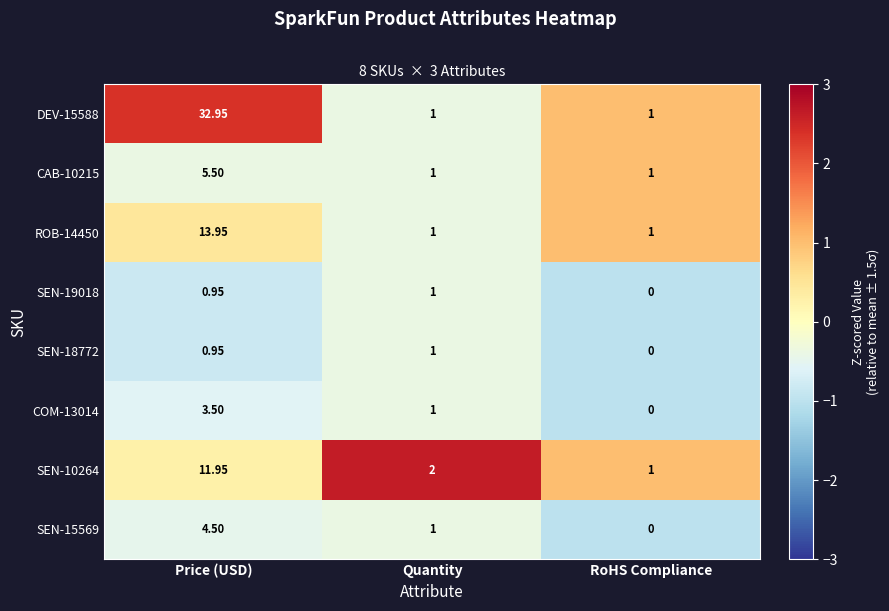

List the labels in order of SEN-18772 value, largest first.

Quantity, Price (USD), RoHS Compliance